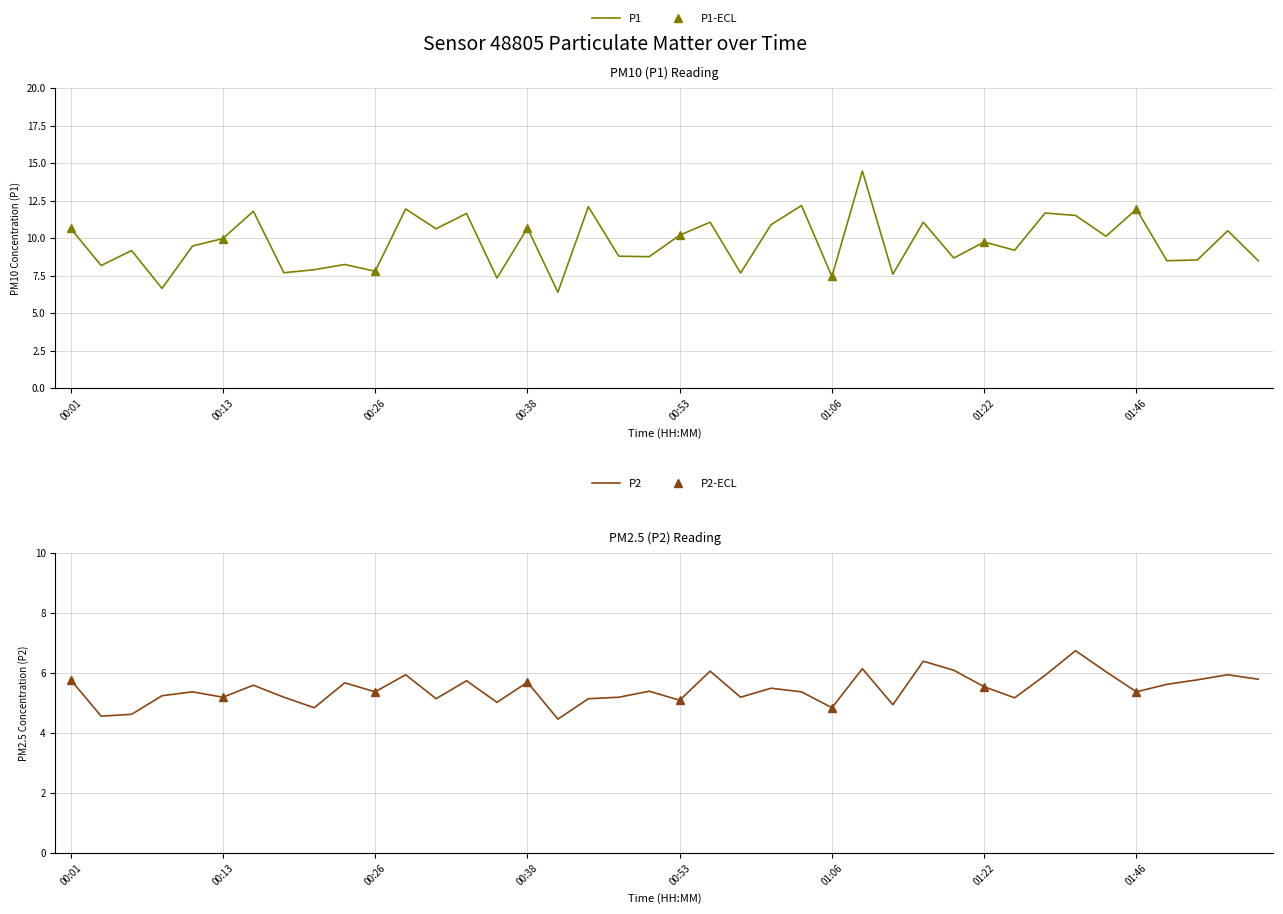

How many series are shown in this chart?

2